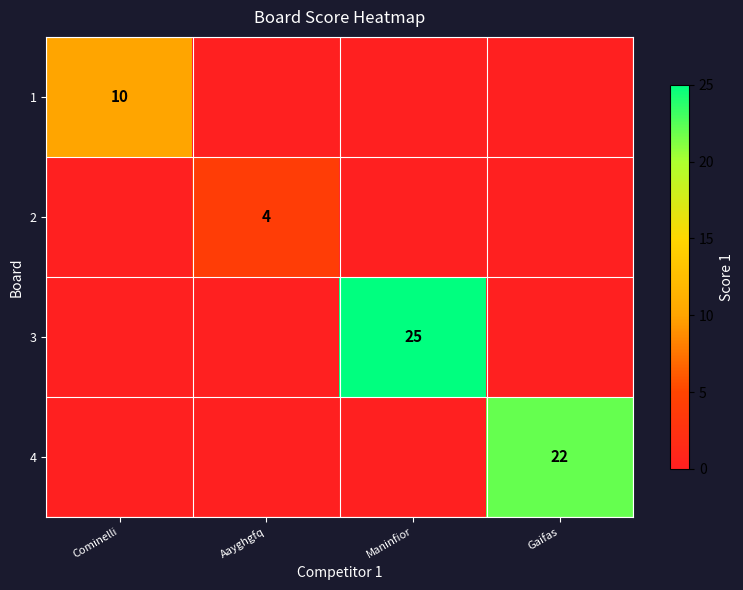

At how many categories does at least one series exceed 13?

2